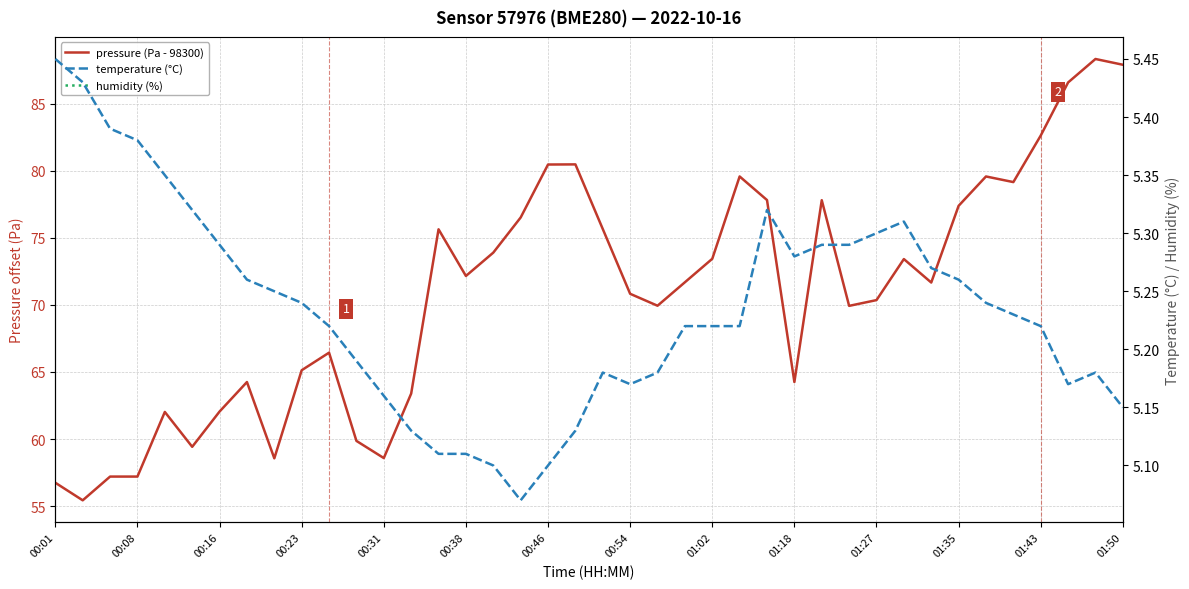

True or false: temperature (°C) and pressure (Pa - 98300) cross at least once.

False